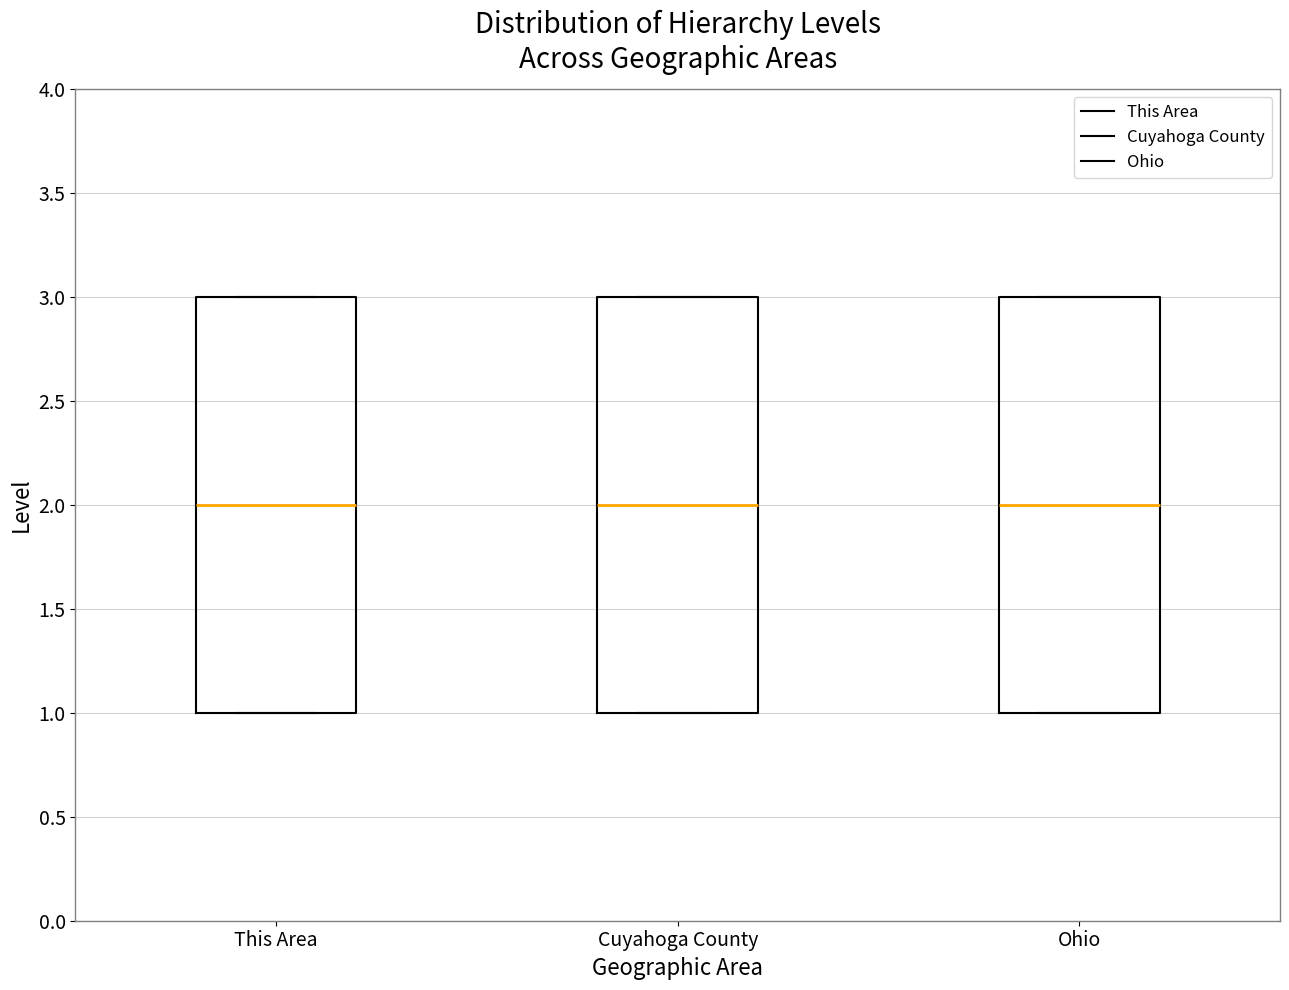

Reading left to right, read every box against the y-axis: the position of its median line, the range the box covers, and the ends of its whiskers. The values are not printed on the chart, so give them approximately, as read against the axis.

This Area: median 2, box 1 to 3, whiskers 1 to 3
Cuyahoga County: median 2, box 1 to 3, whiskers 1 to 3
Ohio: median 2, box 1 to 3, whiskers 1 to 3